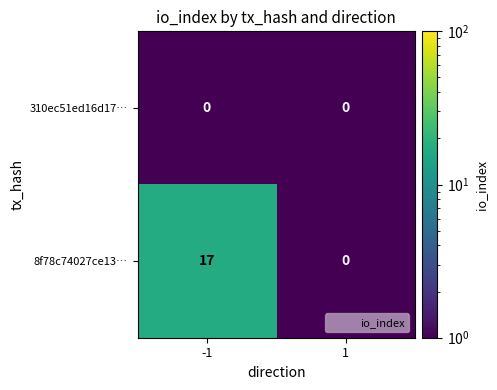

Which series changed the most between -1 and 1?

8f78c74027ce13…